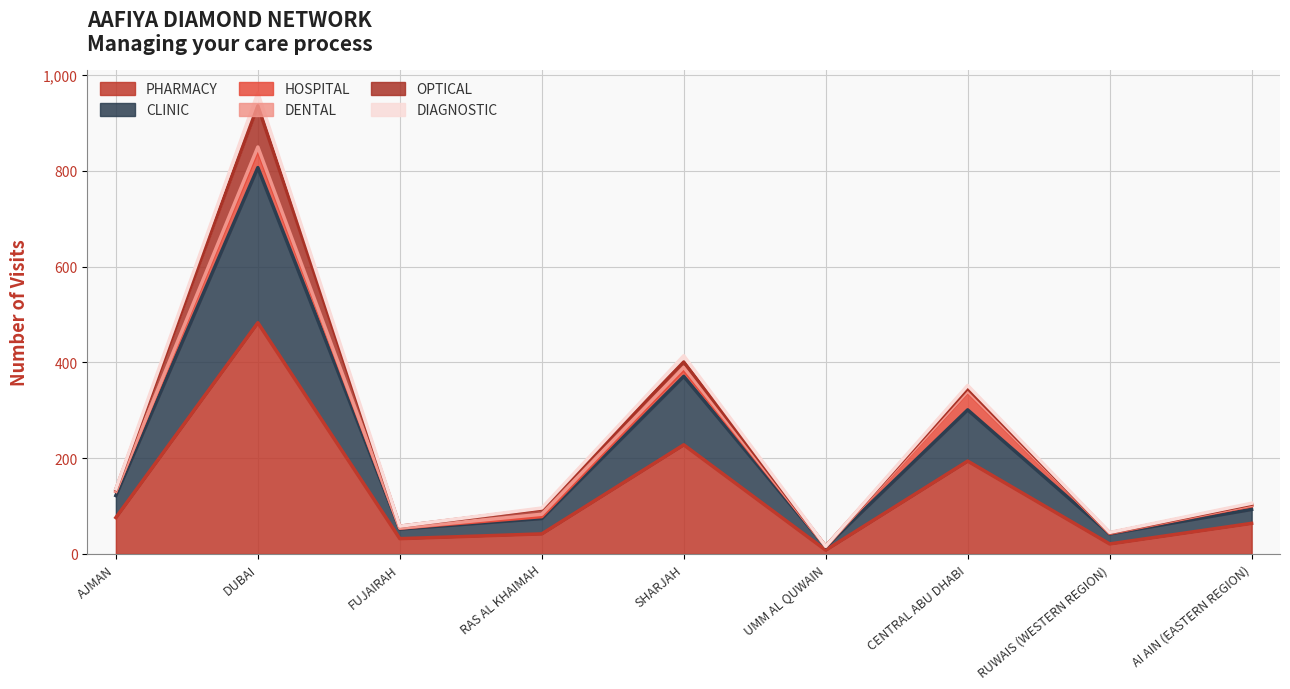

What is the highest value of the PHARMACY series?

483